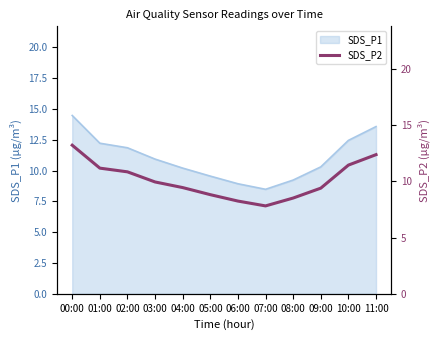

What position from the right is 04:00?

8